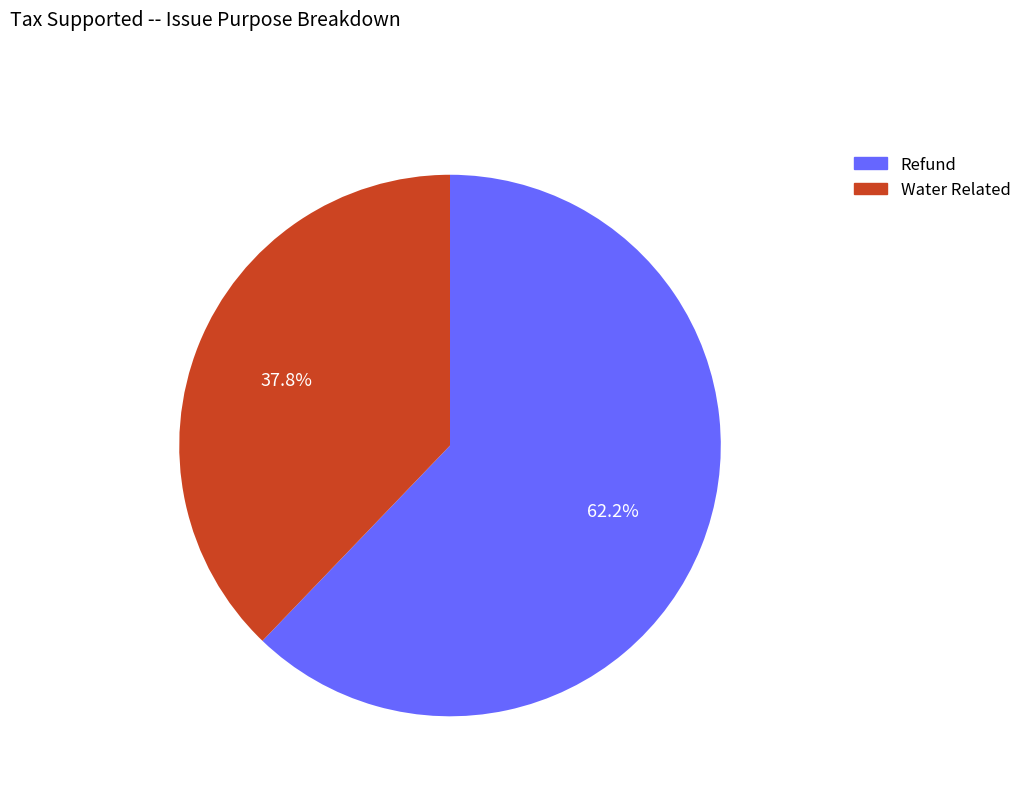

The Refund slice represents 53% of the pie. True or false?

False